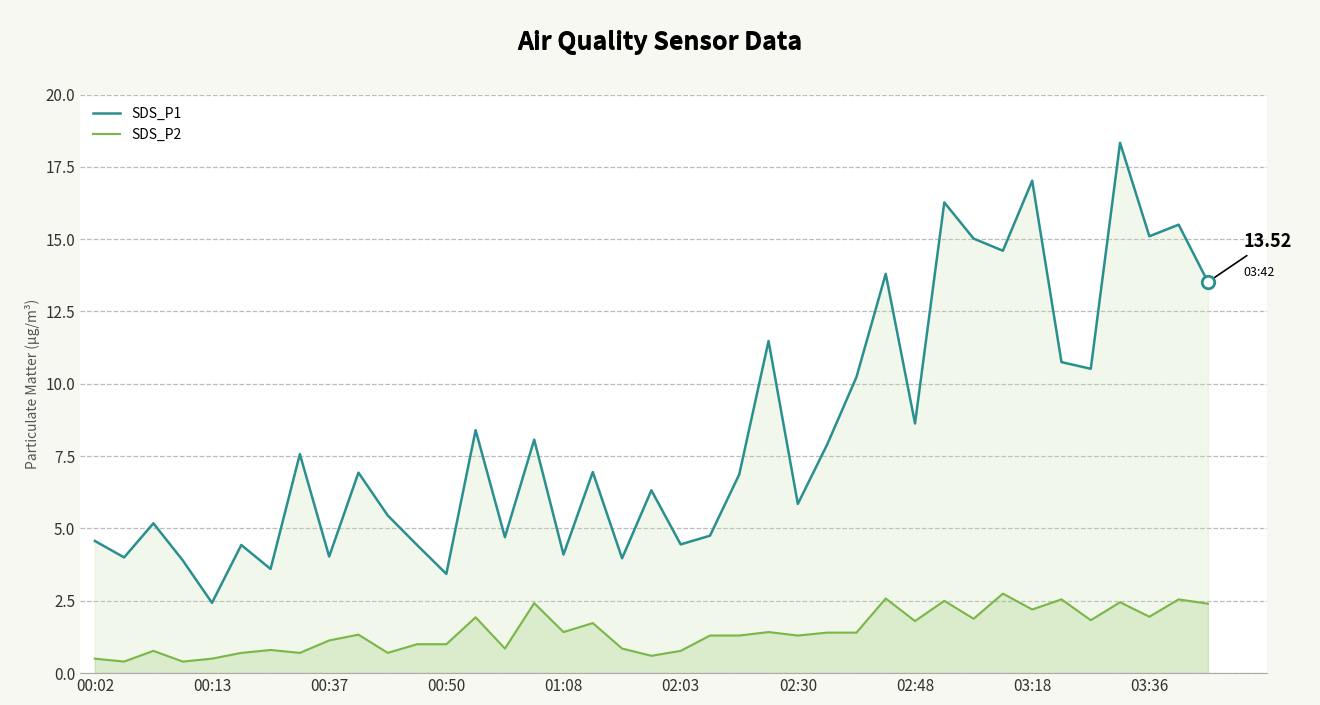

How many values in the SDS_P1 series exceed 6?

22